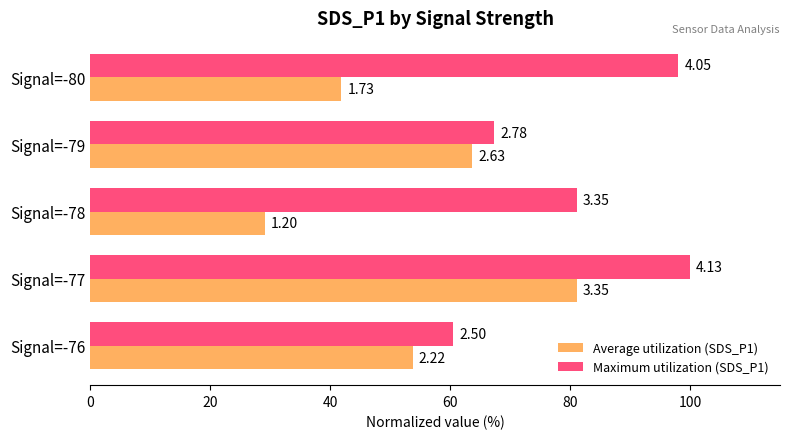

What are all the series names shown in the legend?

Average utilization (SDS_P1), Maximum utilization (SDS_P1)